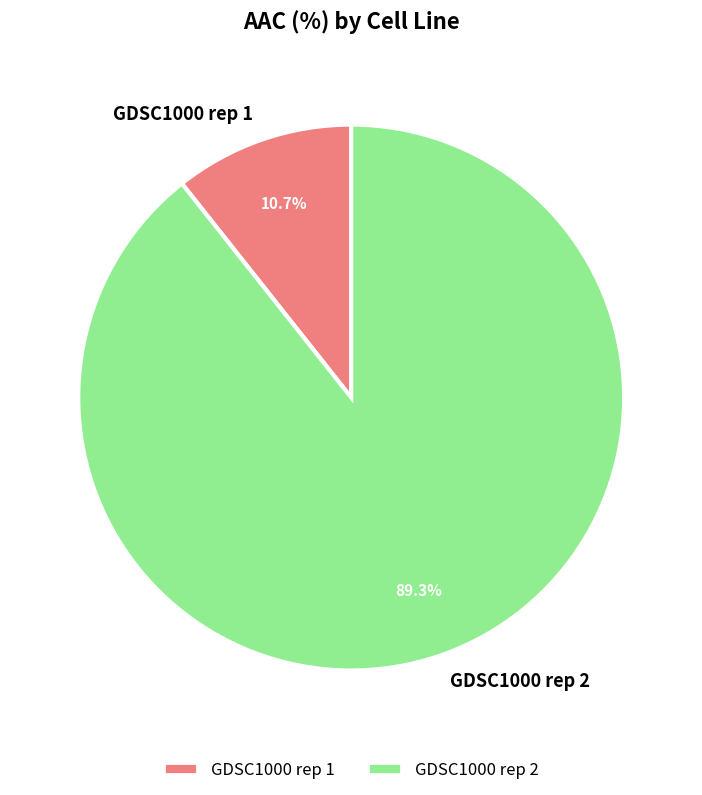

The GDSC1000 rep 2 slice represents 89% of the pie. True or false?

True